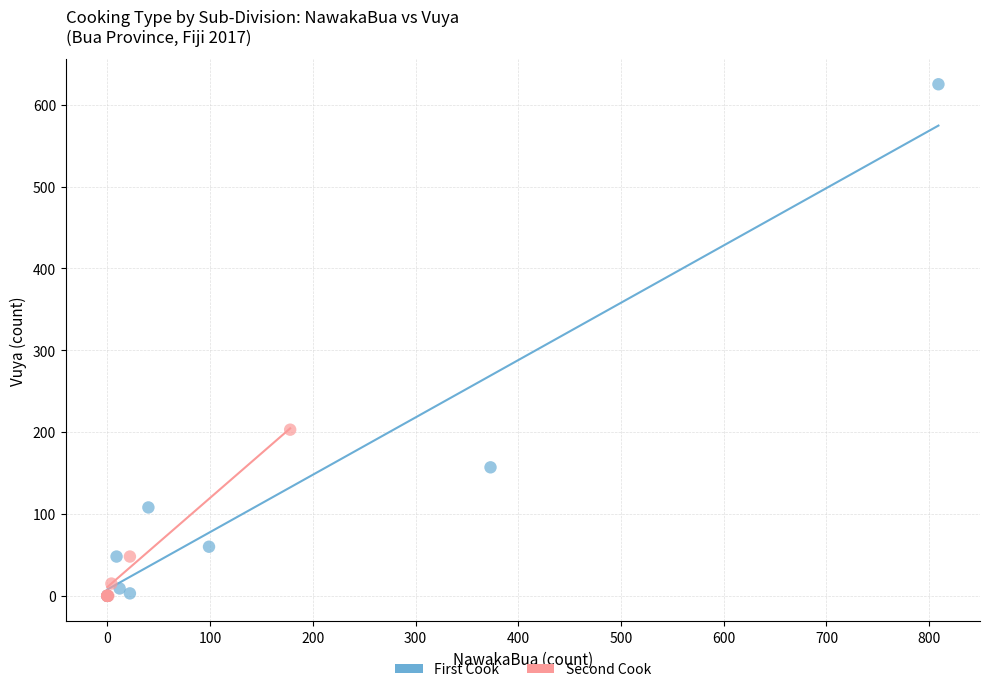

Which series reaches the maximum Y coordinate?

First Cook